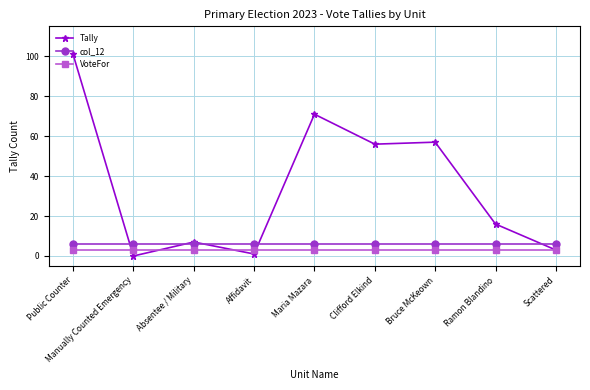

How many positive values does the Tally series have?

8